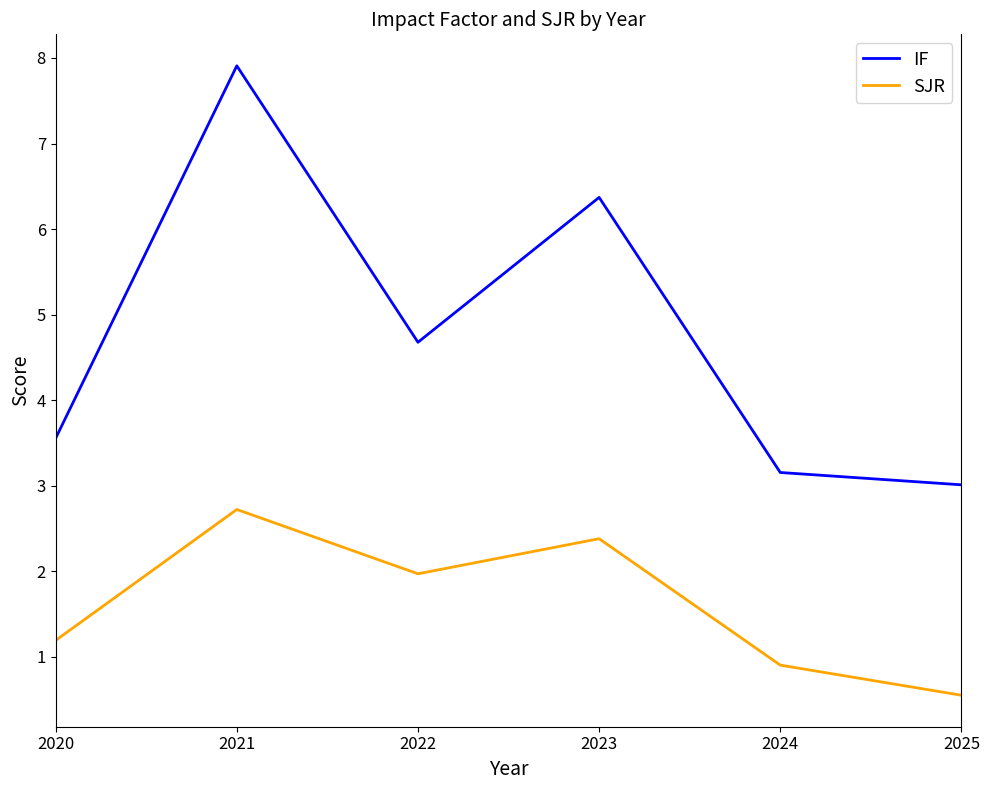

Is the value of SJR at 2020 greater than the value of IF at 2024?

No